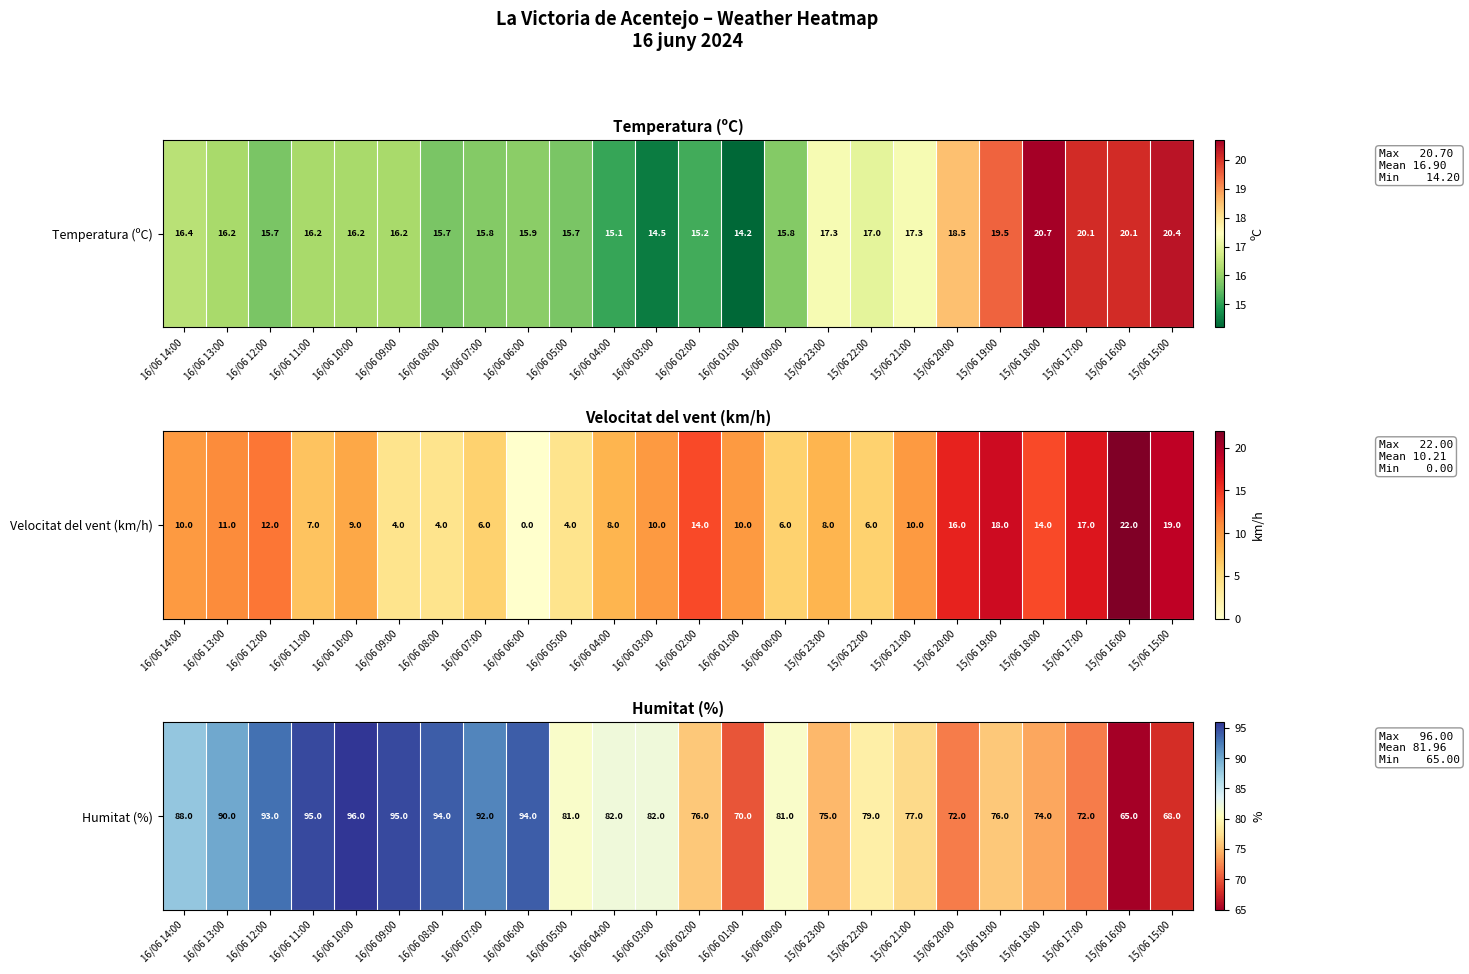

What is the difference between the maximum and minimum values?

31